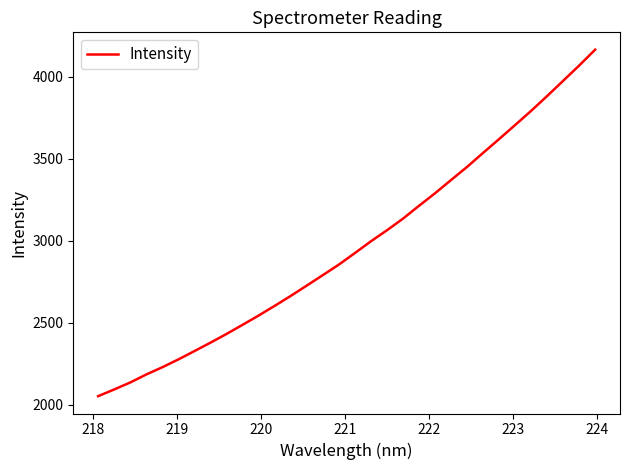

What is the smallest value displayed?

2051.3